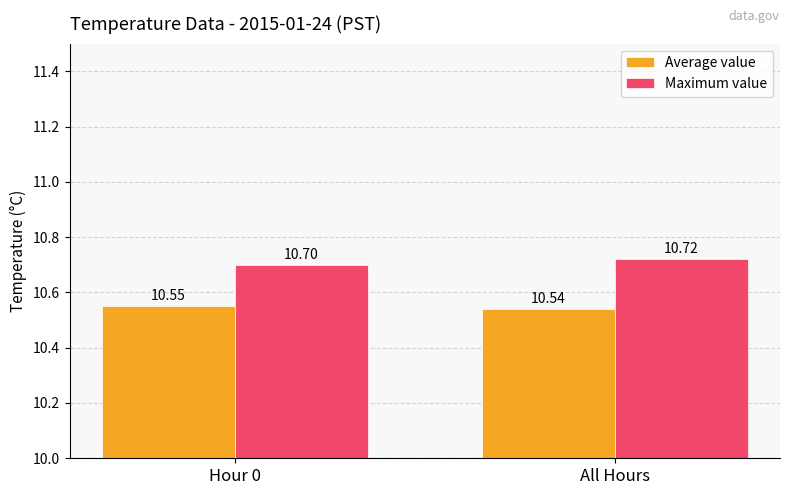

At which label is Average value closest to 10?

All Hours